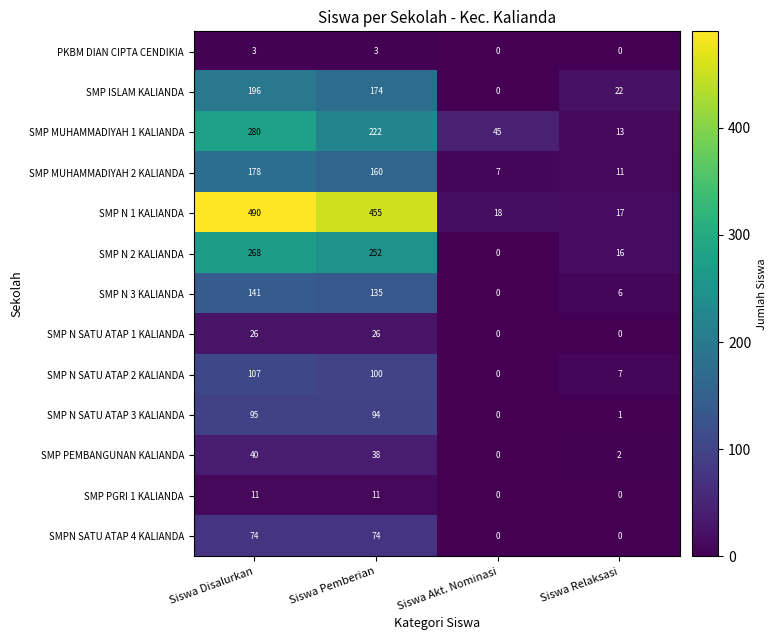

What is the sum of all SMP N SATU ATAP 1 KALIANDA values?

52